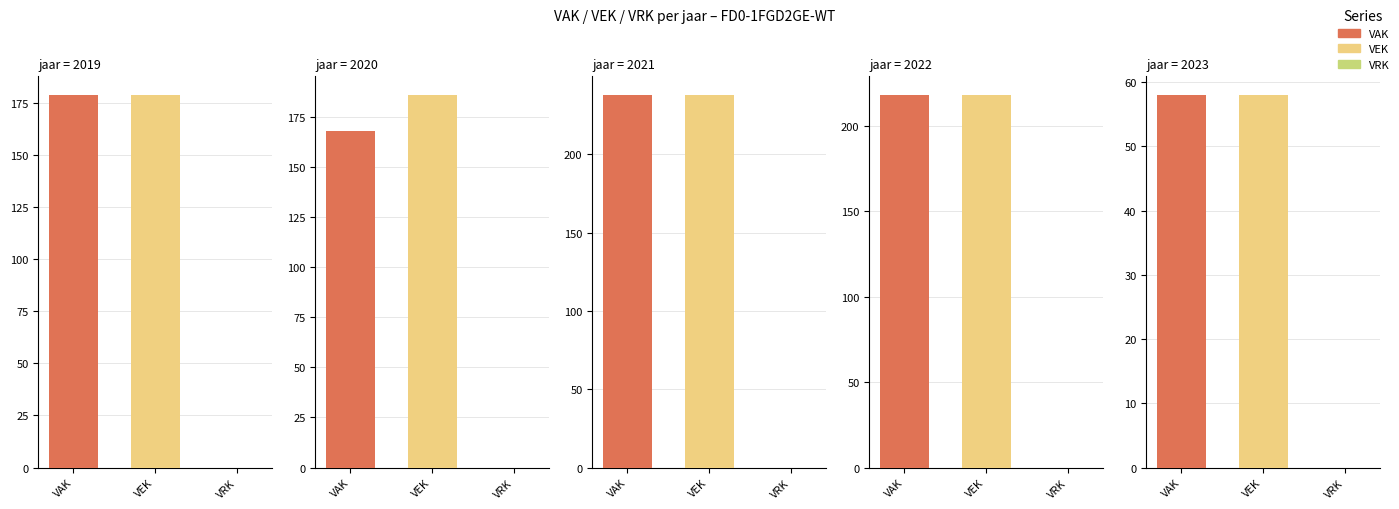

At which label does VRK reach its minimum?

2023